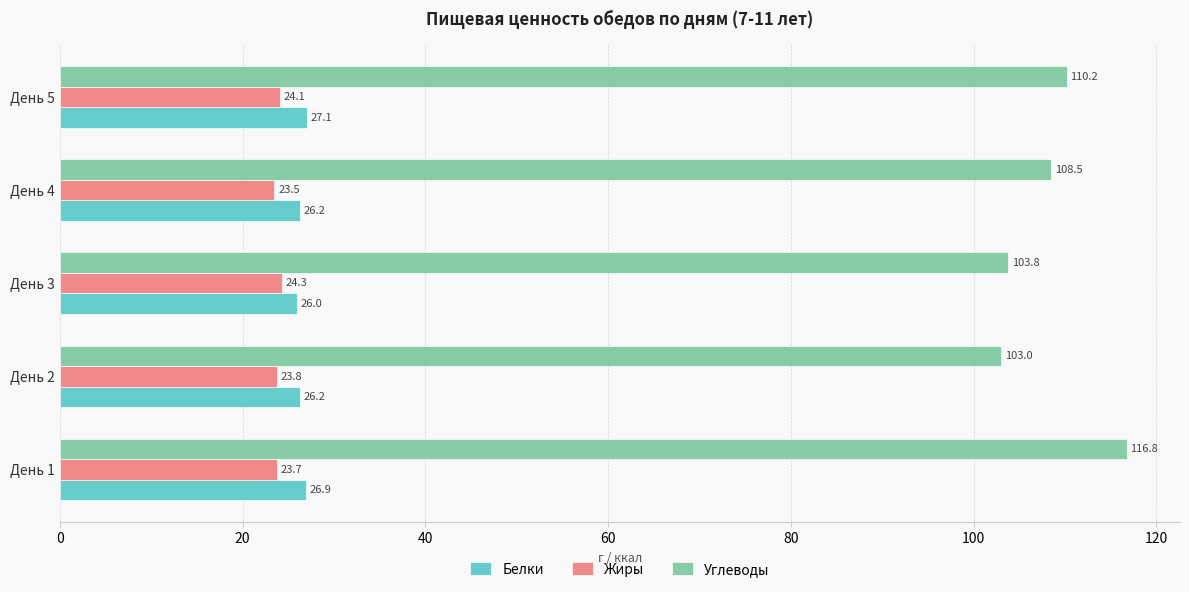

At which category does the chart reach its minimum across all series?

День 4